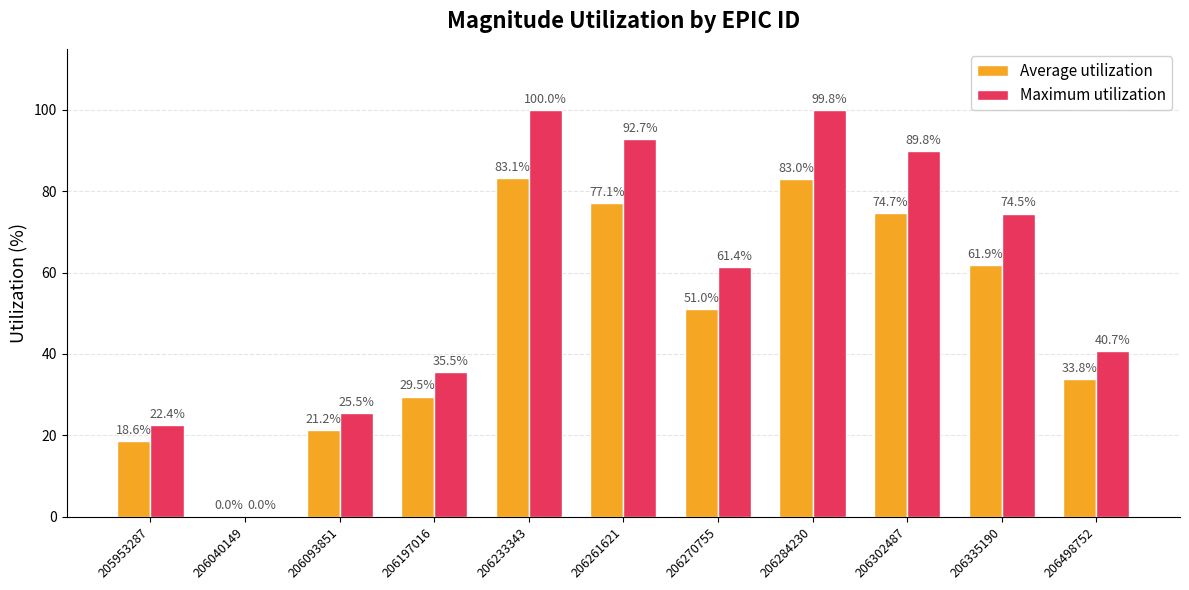

Between 206093851 and 206270755, which series saw the biggest shift?

Maximum utilization